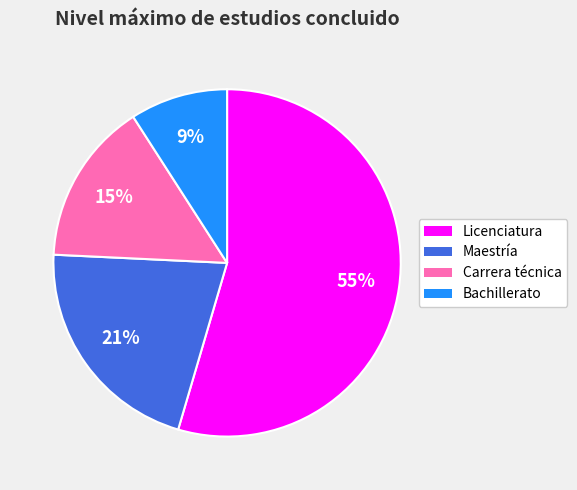

To the nearest percent, what is the average slice percentage?

25%